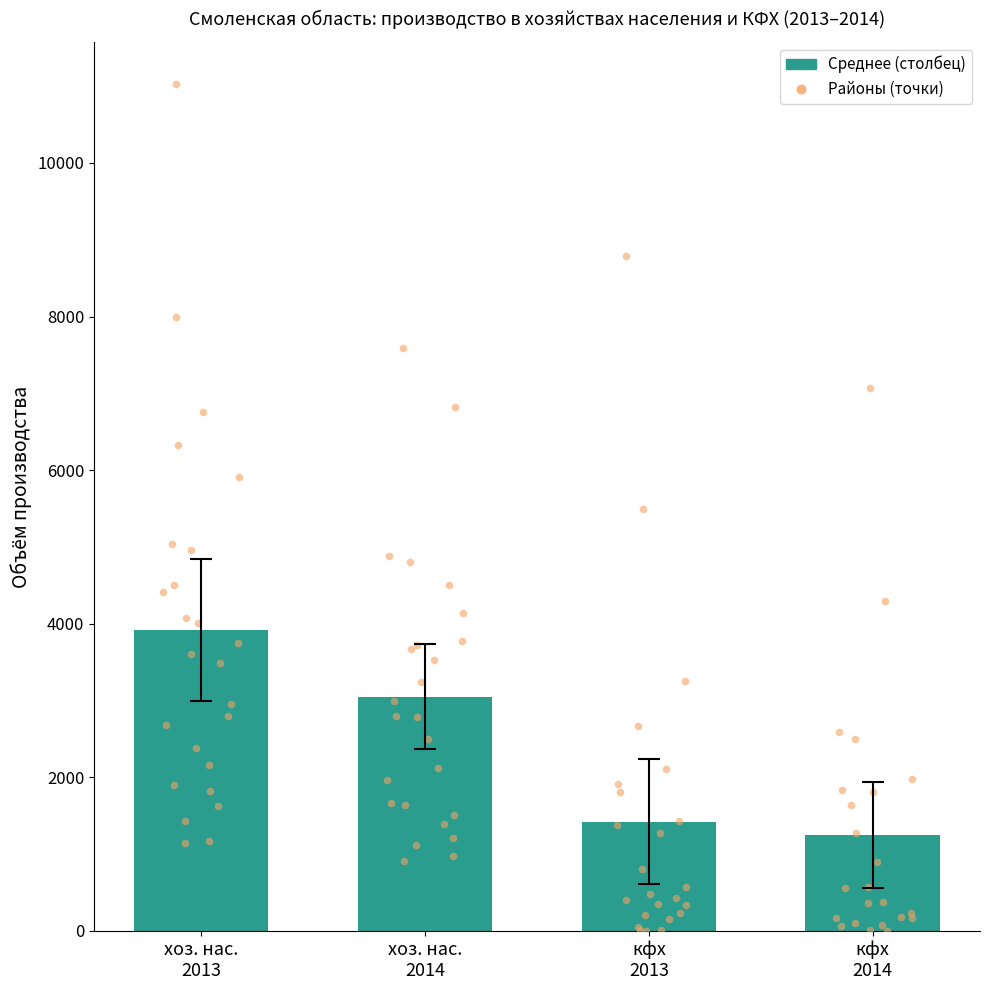

Is the value of хозяйства населения 2014 at Хиславичский greater than the value of хозяйства населения 2013 at Починковский?

No